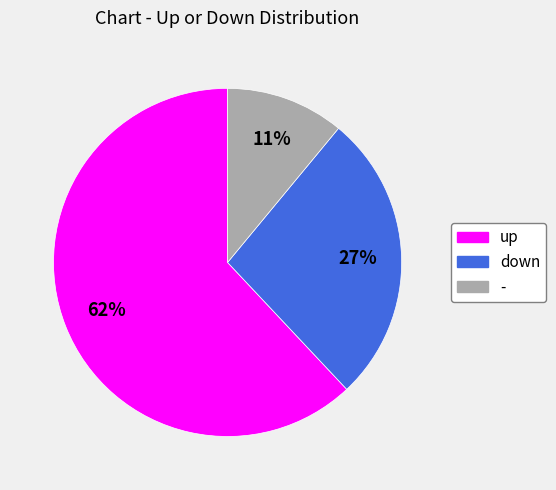

Is down the majority of the pie?

No